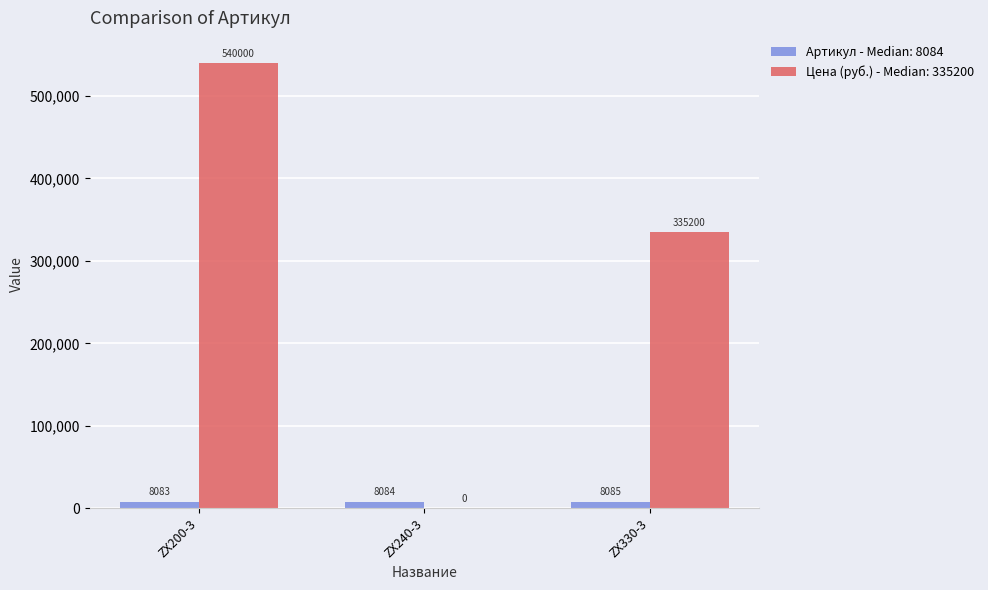

The value of Цена (руб.) - Median: 335200 at ZX330-3 is 520093. True or false?

False